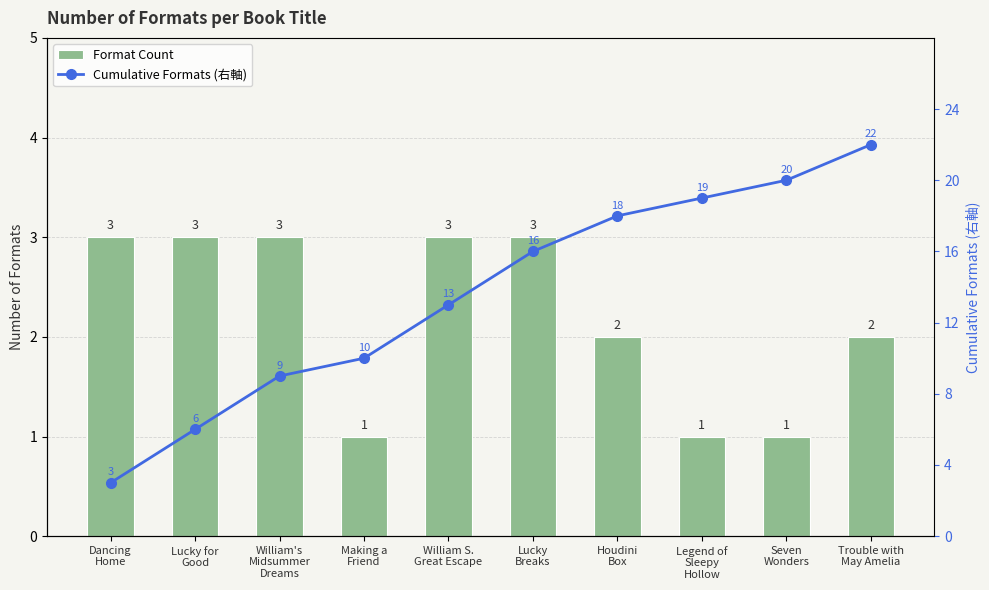

True or false: Format Count has a value of 1 at Legend of
Sleepy
Hollow.

True